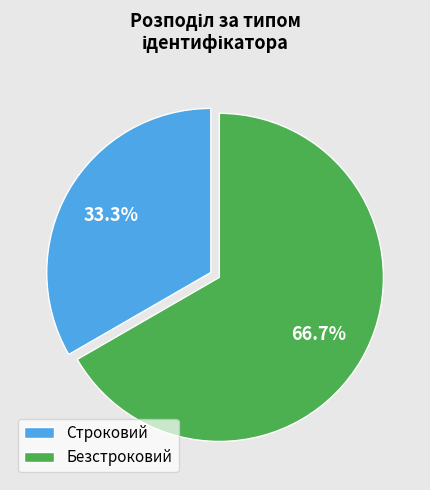

Count the number of slices in the pie.

2